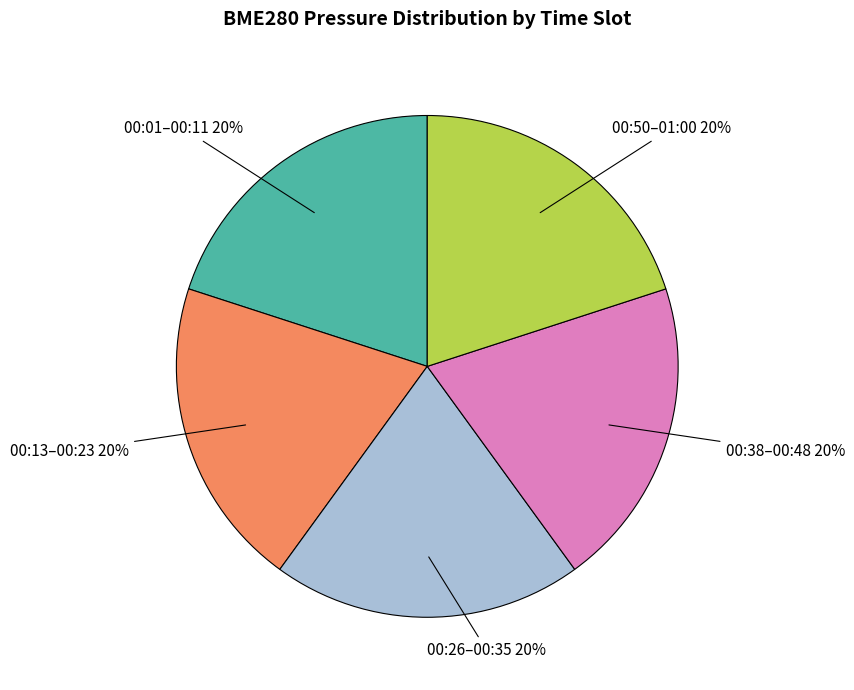

Is there a majority slice in this chart?

No